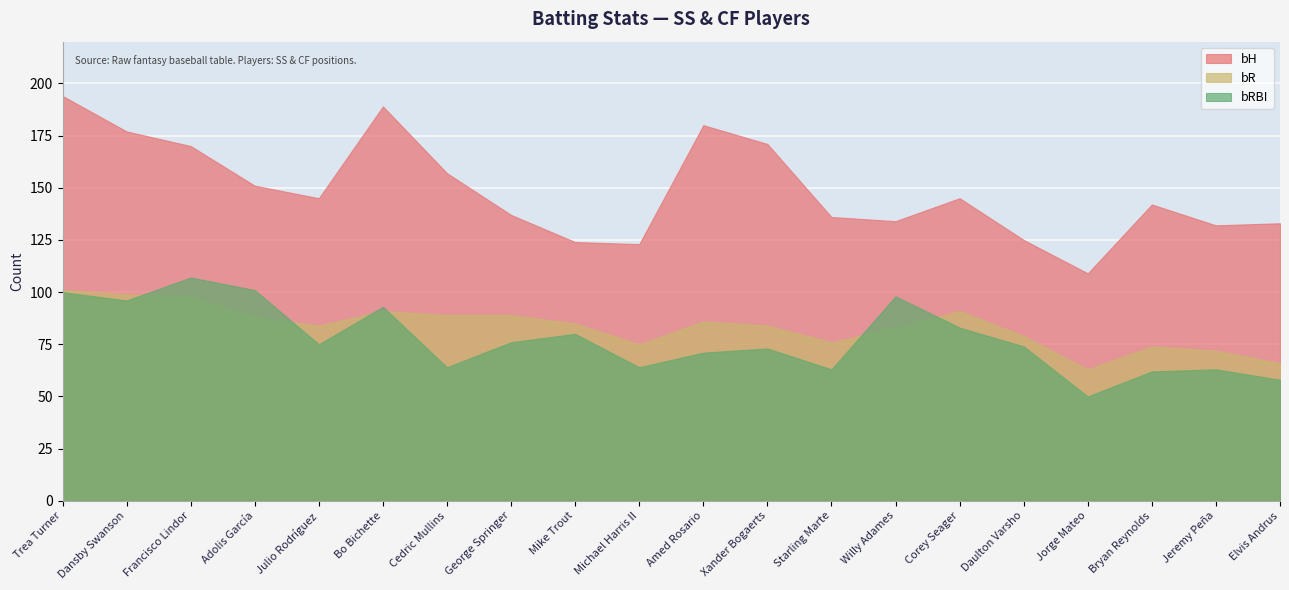

True or false: bR and bH intersect in this chart.

False